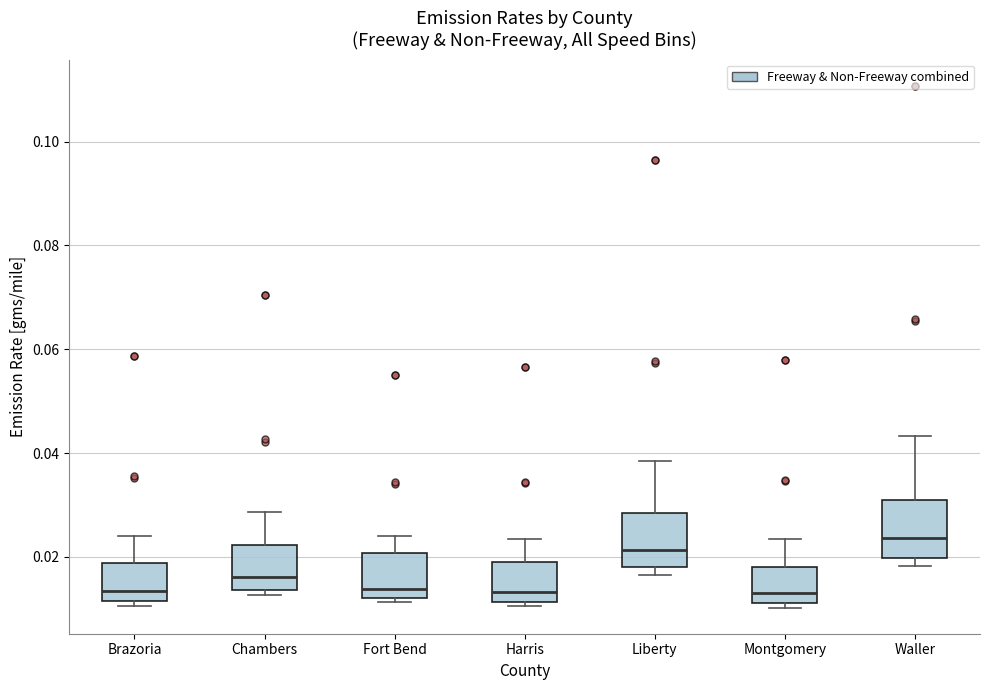

Where is the upper edge of the box for Liberty on the y-axis? The values are not printed on the chart, so give them approximately, as read against the axis.

0.028